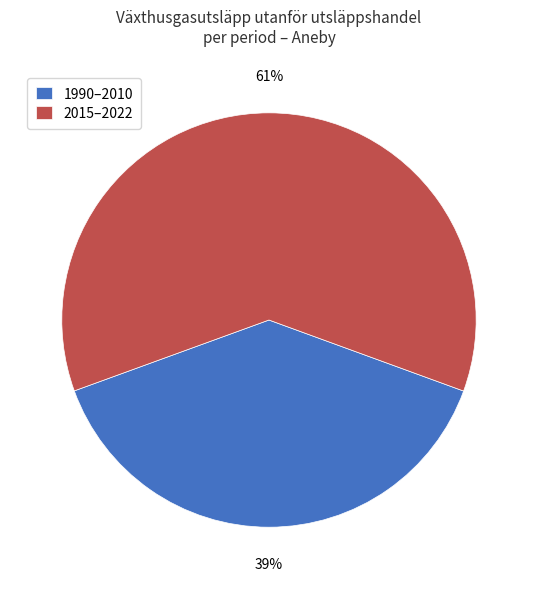

What is the largest slice in the pie chart?

2015–2022